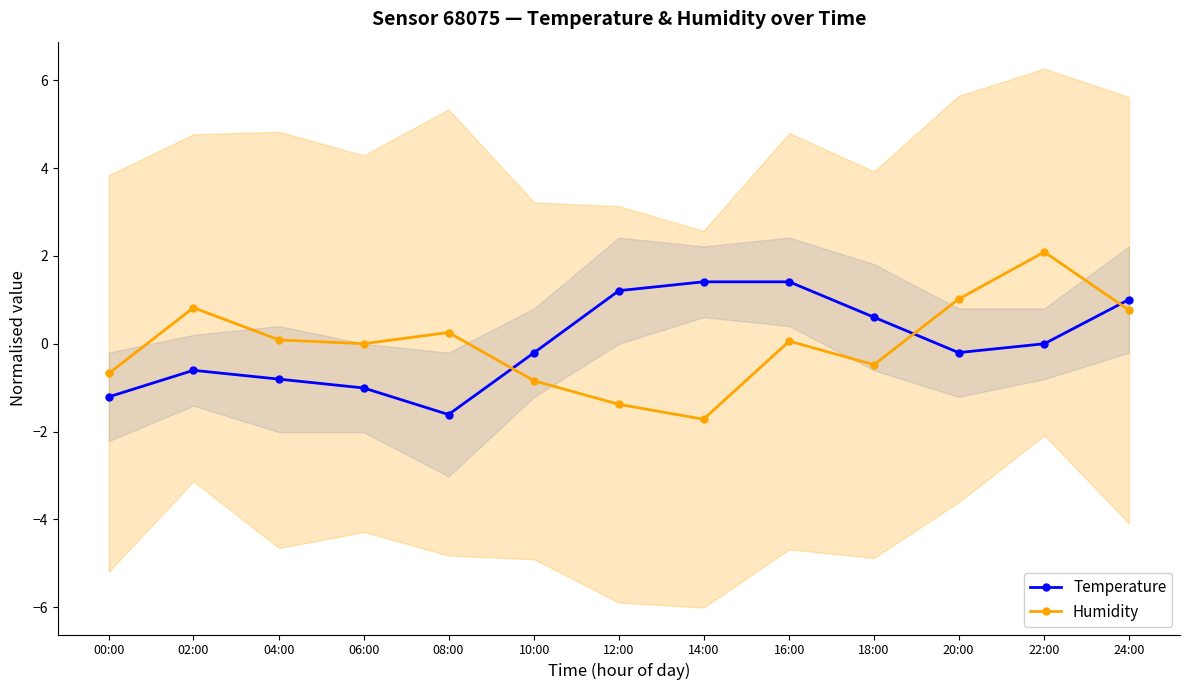

At 18:00, list the series in order from largest to smallest.

Temperature, Humidity